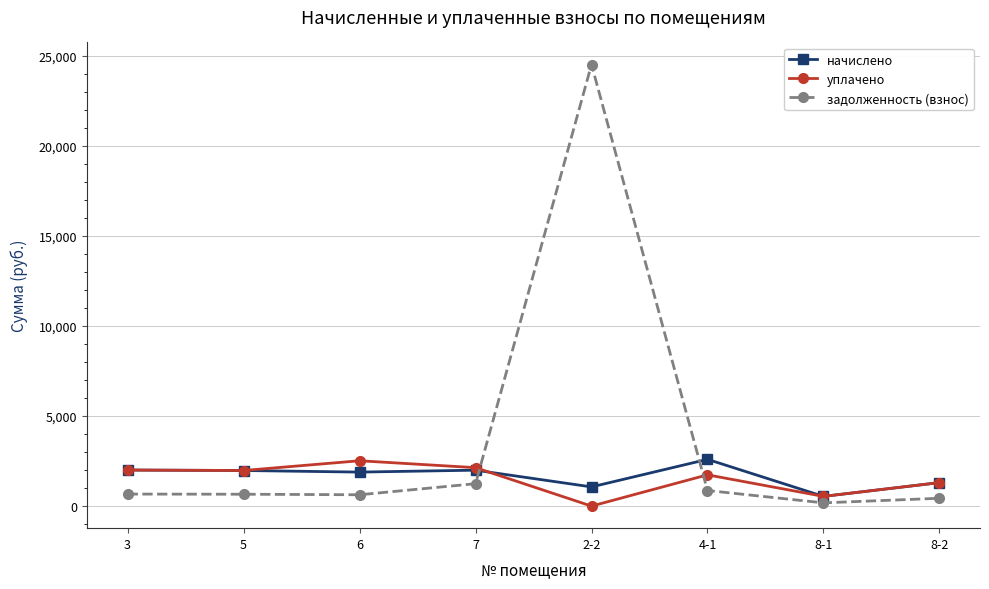

Is the value of начислено at 8-1 greater than the value of уплачено at 3?

No